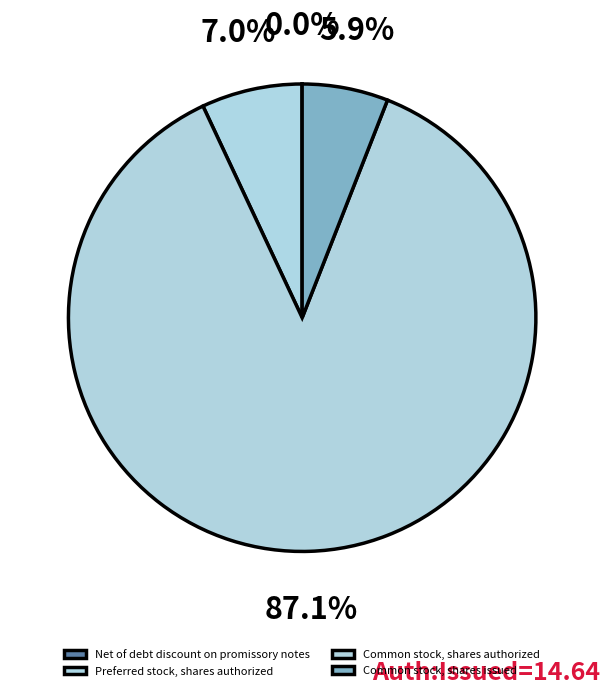

Count the number of slices in the pie.

4